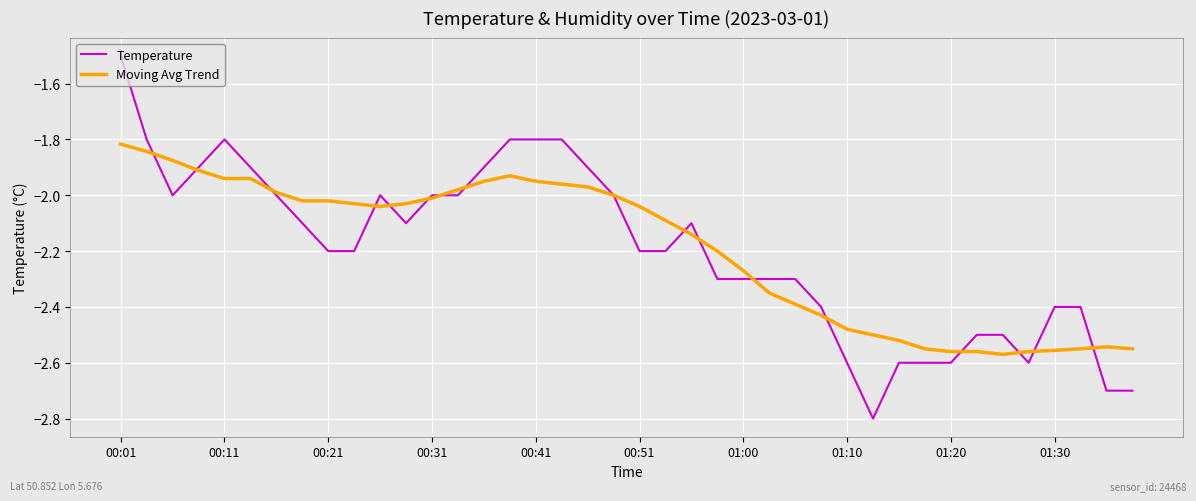

Which series has the largest range (max minus min)?

Temperature